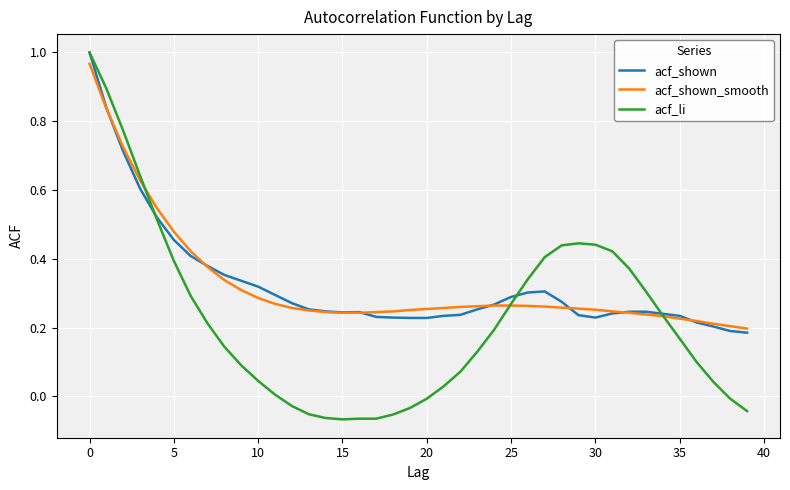

Which series has the widest spread of values?

acf_li